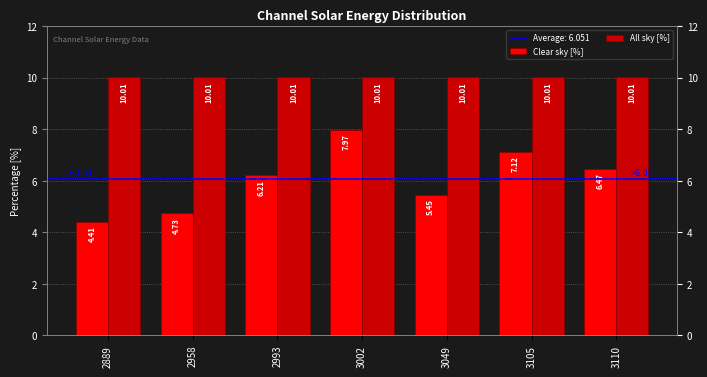

What is the value of the Clear sky [%] bar at the 3rd from the left?

6.2